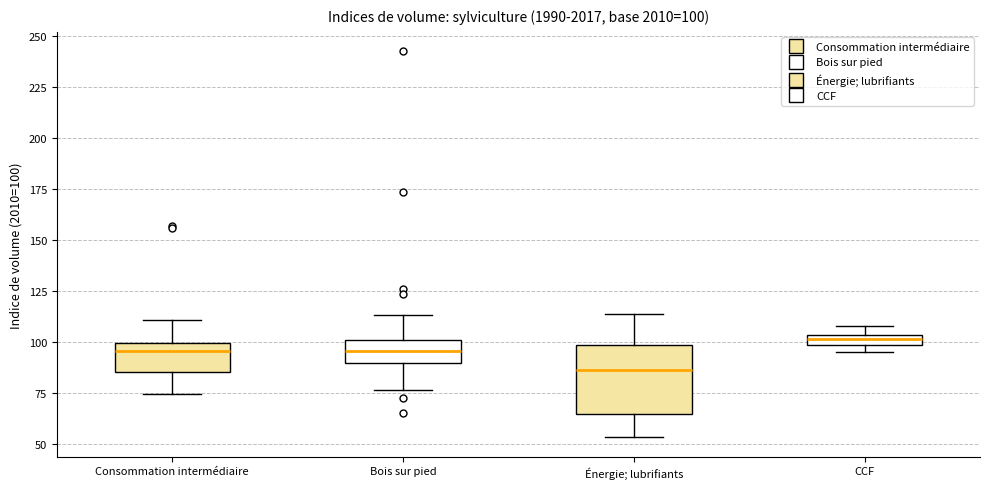

Which box has the highest median line?

CCF